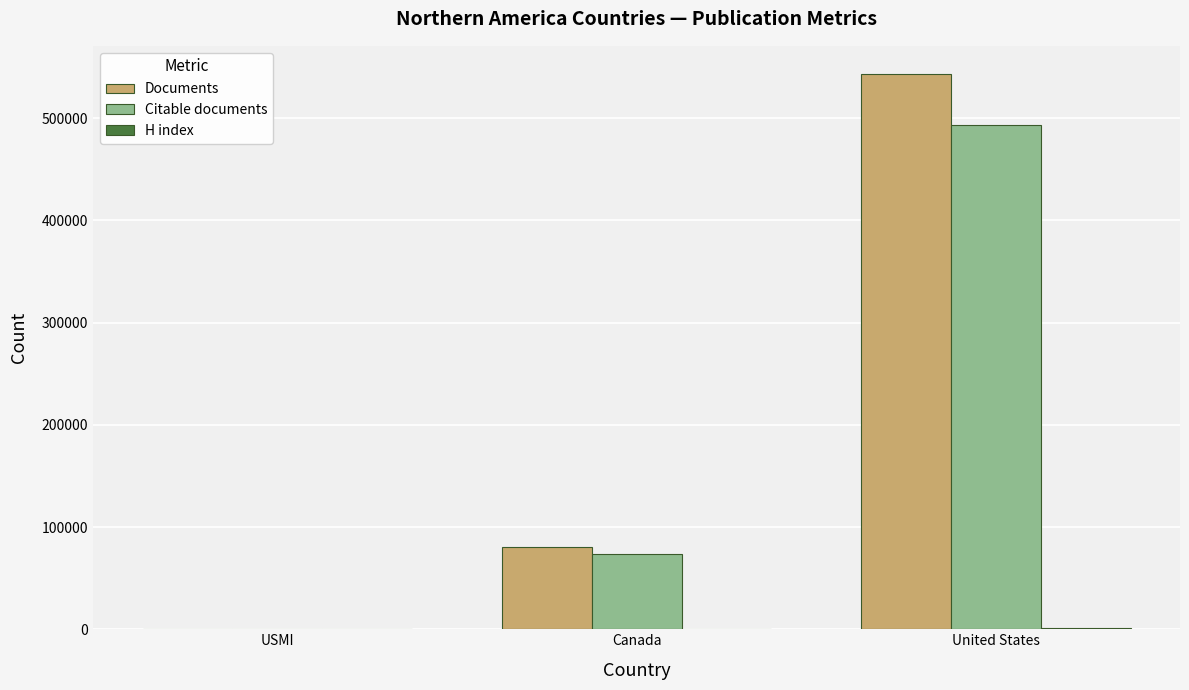

True or false: Citable documents has a value of 73224 at Canada.

True